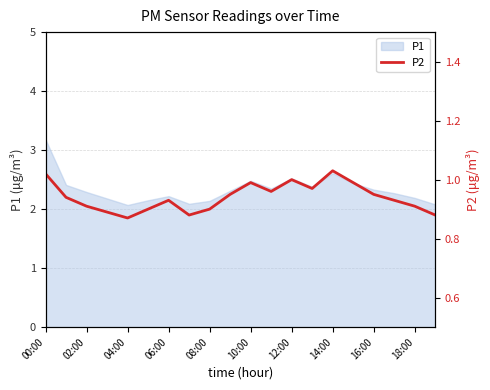

Reading left to right, list all the values displayed in this chart.

1.0	0.9	0.9	0.9	0.9	0.9	0.9	0.9	0.9	0.9	1.0	1.0	1.0	1.0	1.0	1.0	0.9	0.9	0.9	0.9